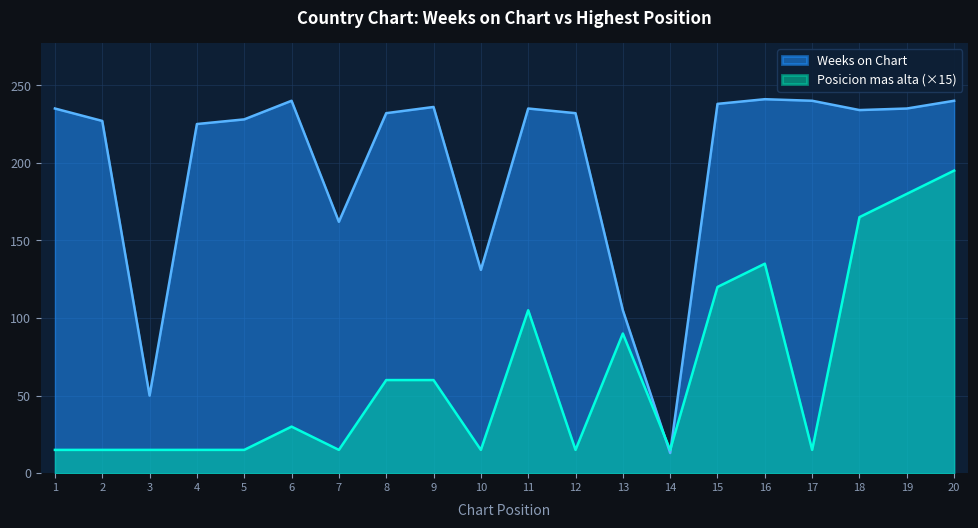

What is the sum of the Weeks on Chart values at 19 and 12?

467